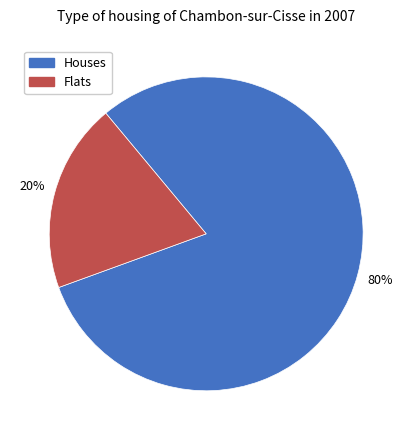

What is the majority slice?

Houses